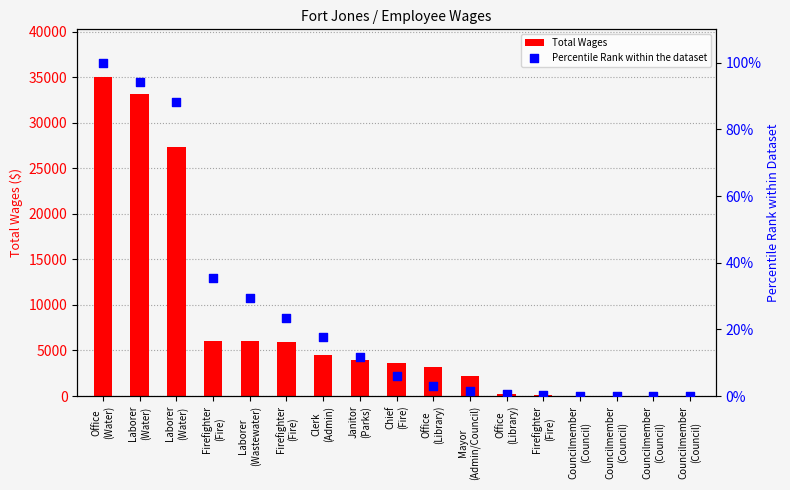

Which series has the largest total across all categories?

Total Wages